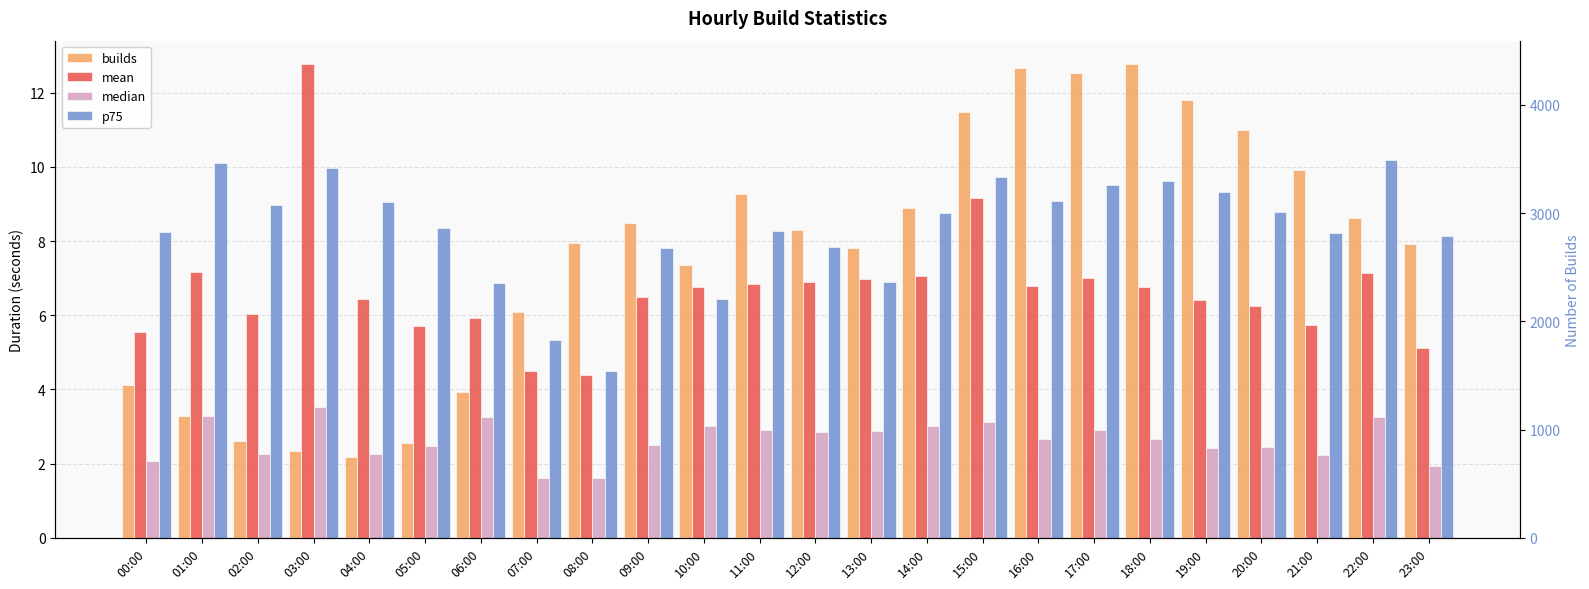

Rank the series at 20:00 from lowest to highest value.

median, mean, p75, builds